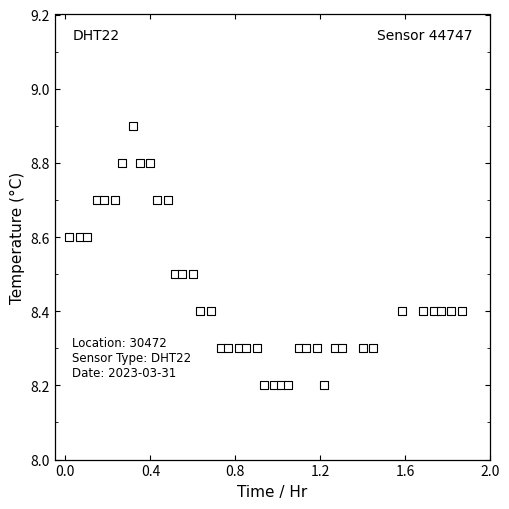

What is the range of Y values (max minus min)?

0.7